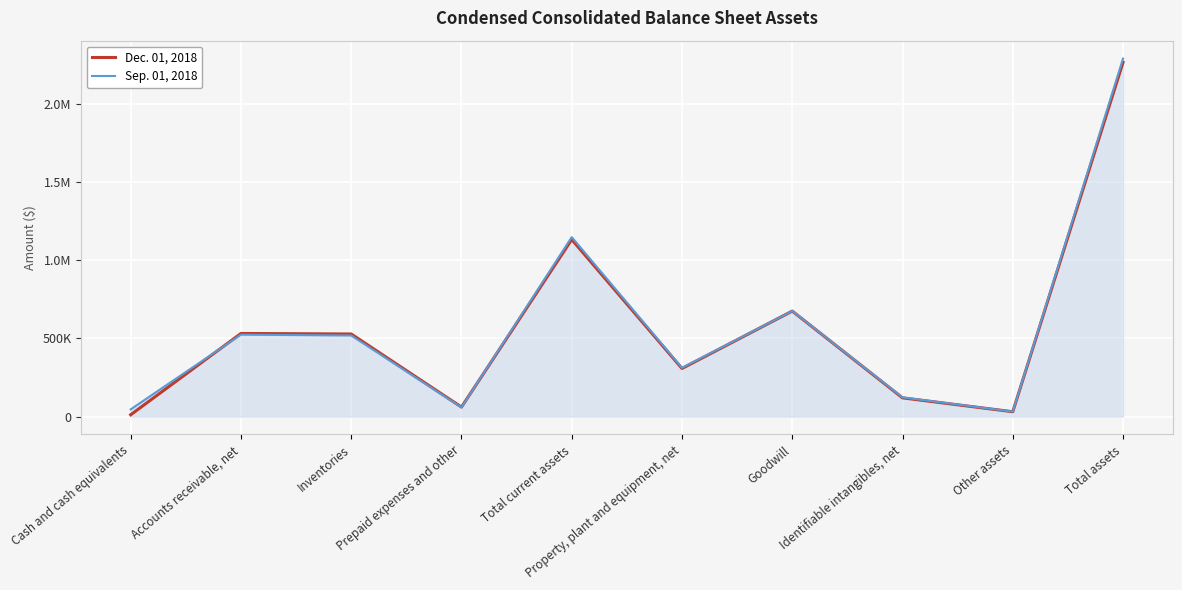

The value of Sep. 01, 2018 at Cash and cash equivalents is 29958. True or false?

False